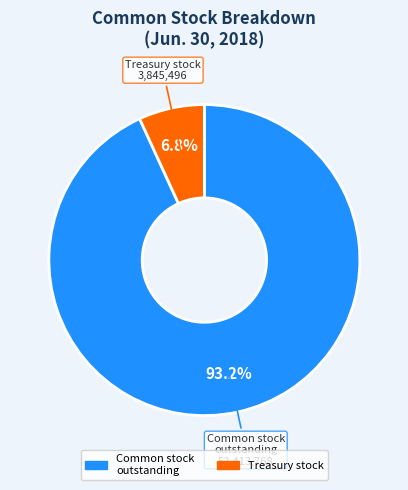

Does any single category account for the majority?

Yes